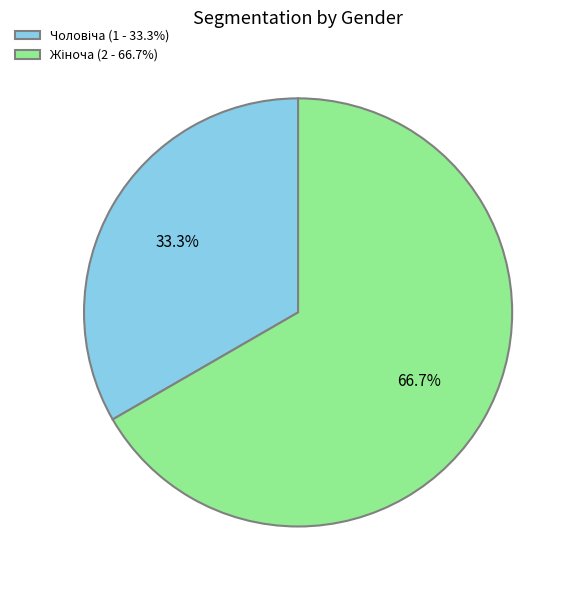

Does any single category account for the majority?

Yes